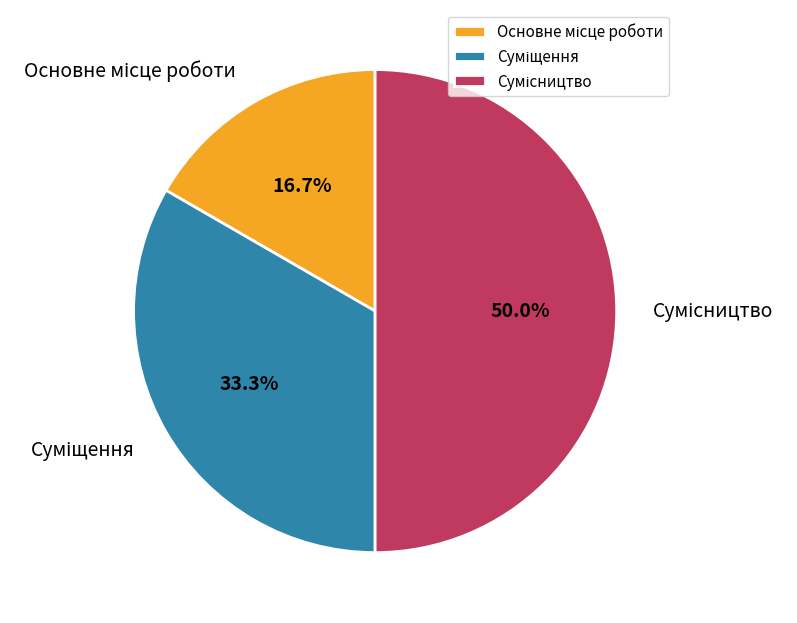

Count the number of slices in the pie.

3